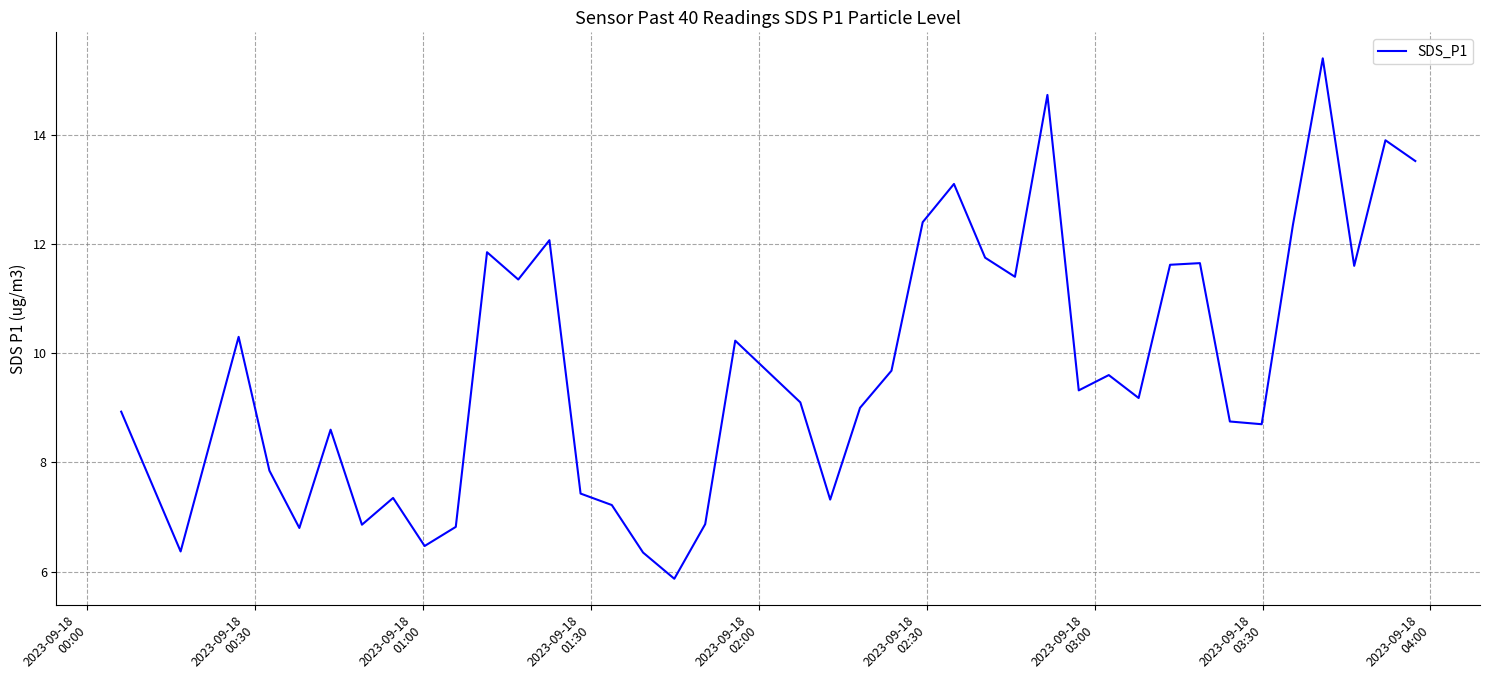

What is the smallest value displayed?

5.9